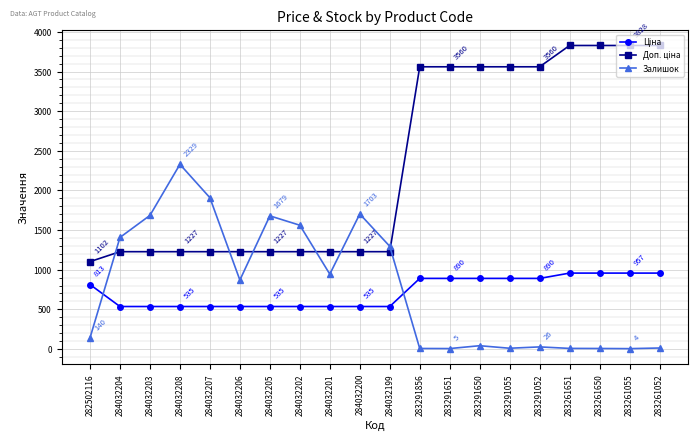

Is it true that Залишок equals 944.0 at 284032201?

True